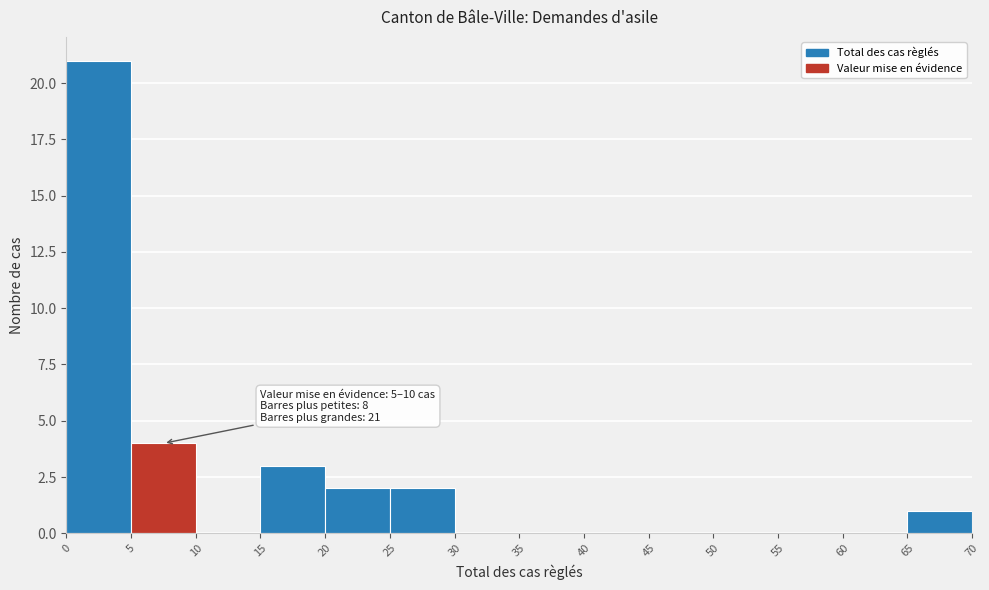

Which range on the x-axis has the tallest bar?

0 to 5